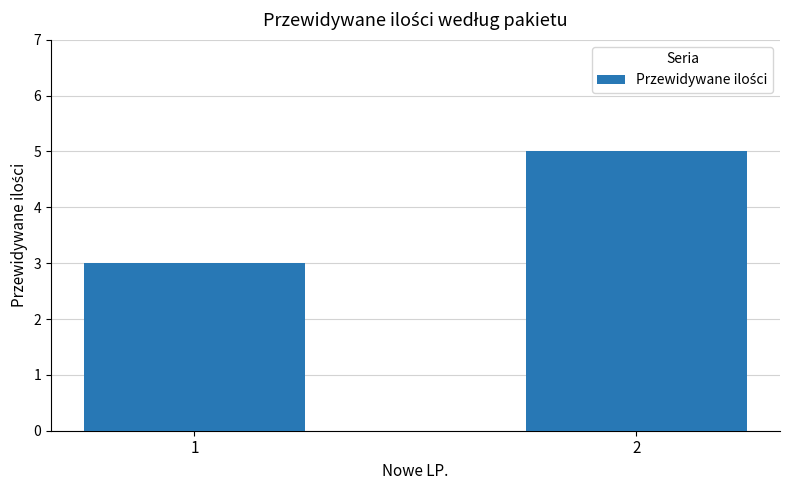

The value at 1 is 1. True or false?

False